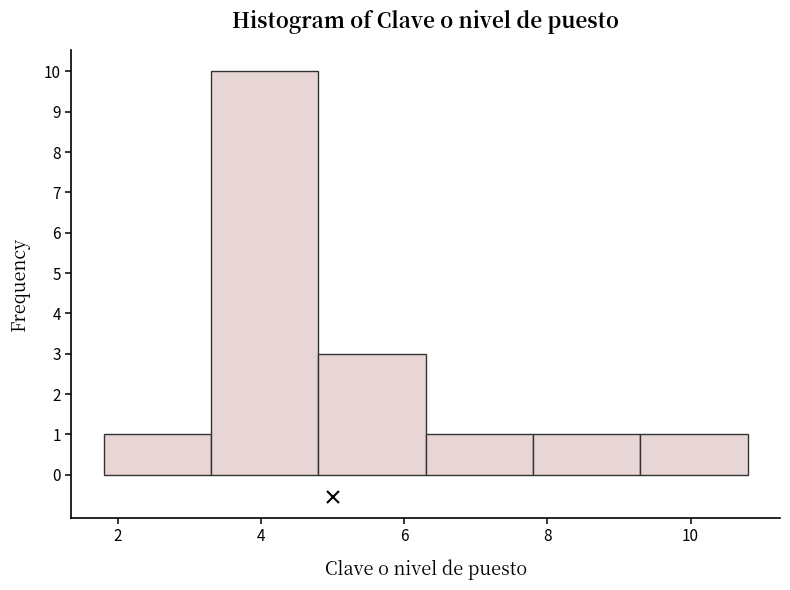

What is the height of the bar covering 9.3 to 10.8 on the x-axis? Neither the bar edges nor the heights are printed on the chart, so give them approximately, as read against the axes.

1